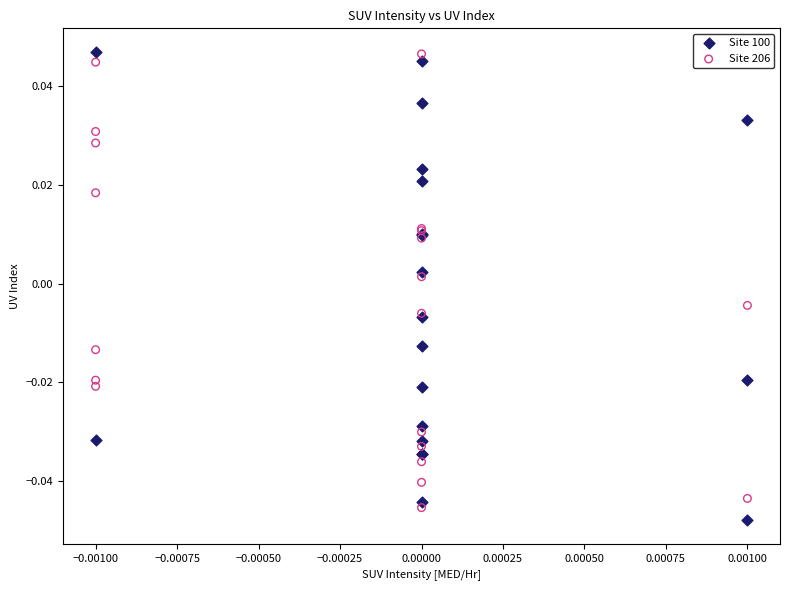

Which series has the largest Y range (max minus min)?

Site 100